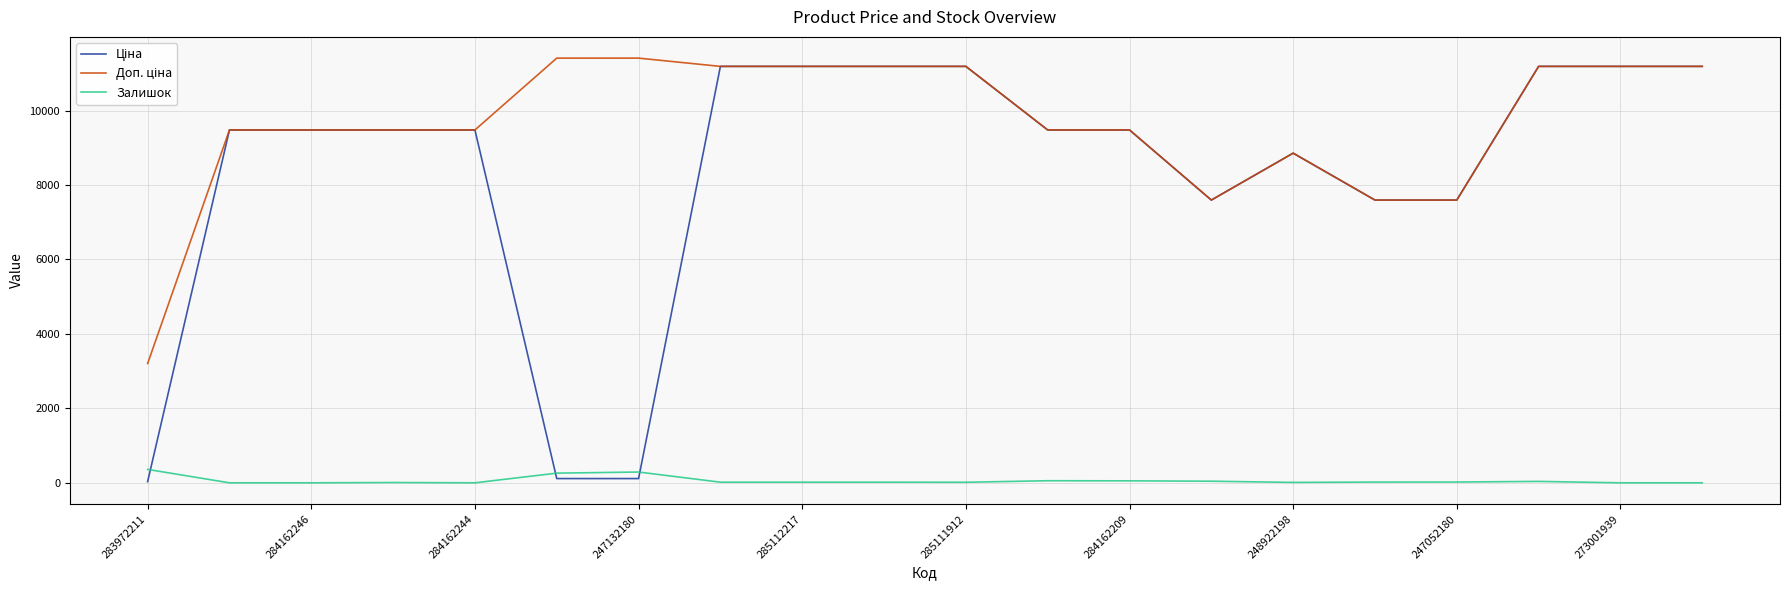

What is the greatest value displayed?

11410.0